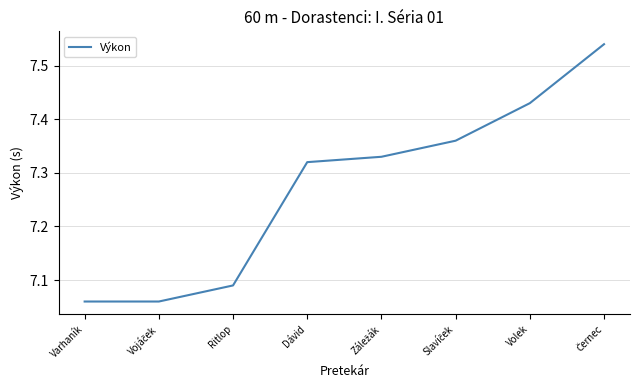

True or false: there are more than 2 points higher than both neighbors.

False